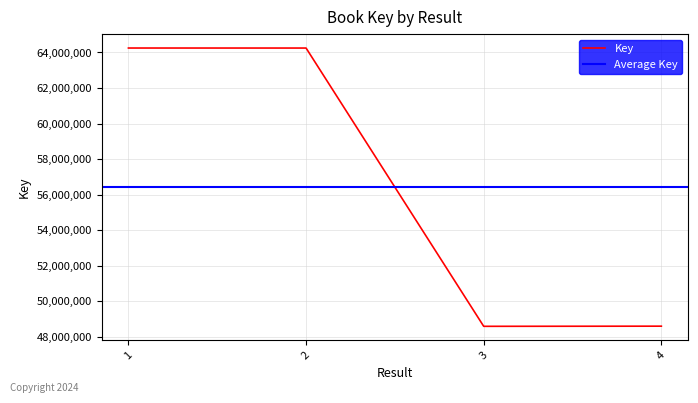

At which label does the data first exceed 64250127?

1